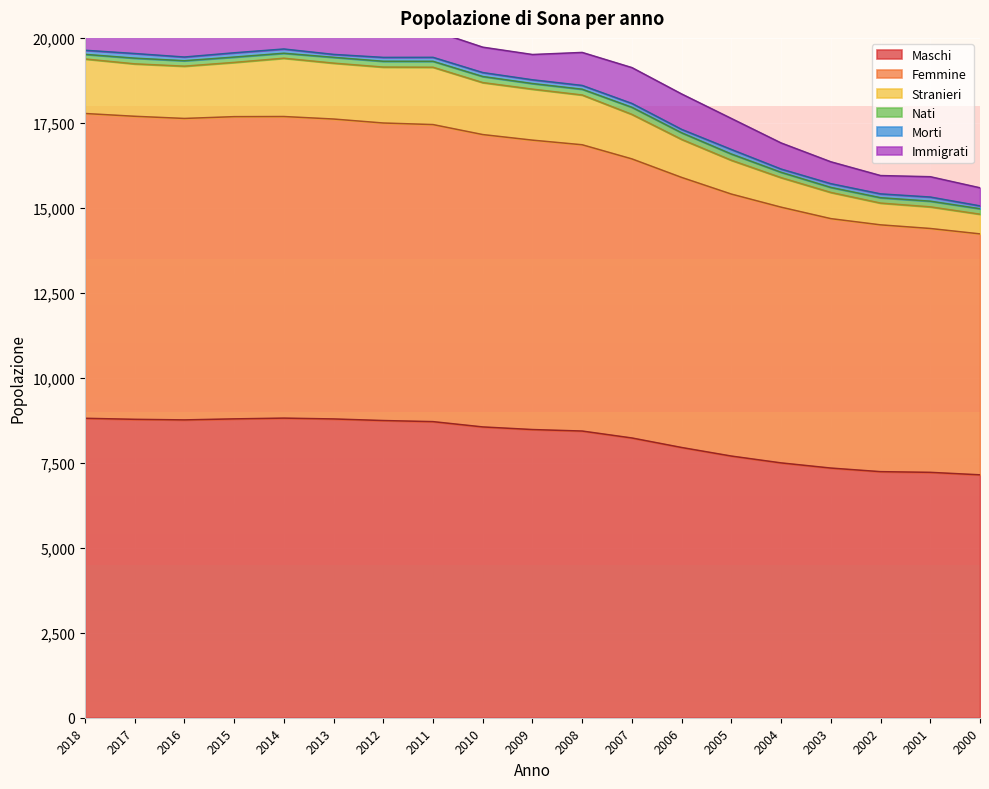

At which category does Femmine reach its first local peak?

2014